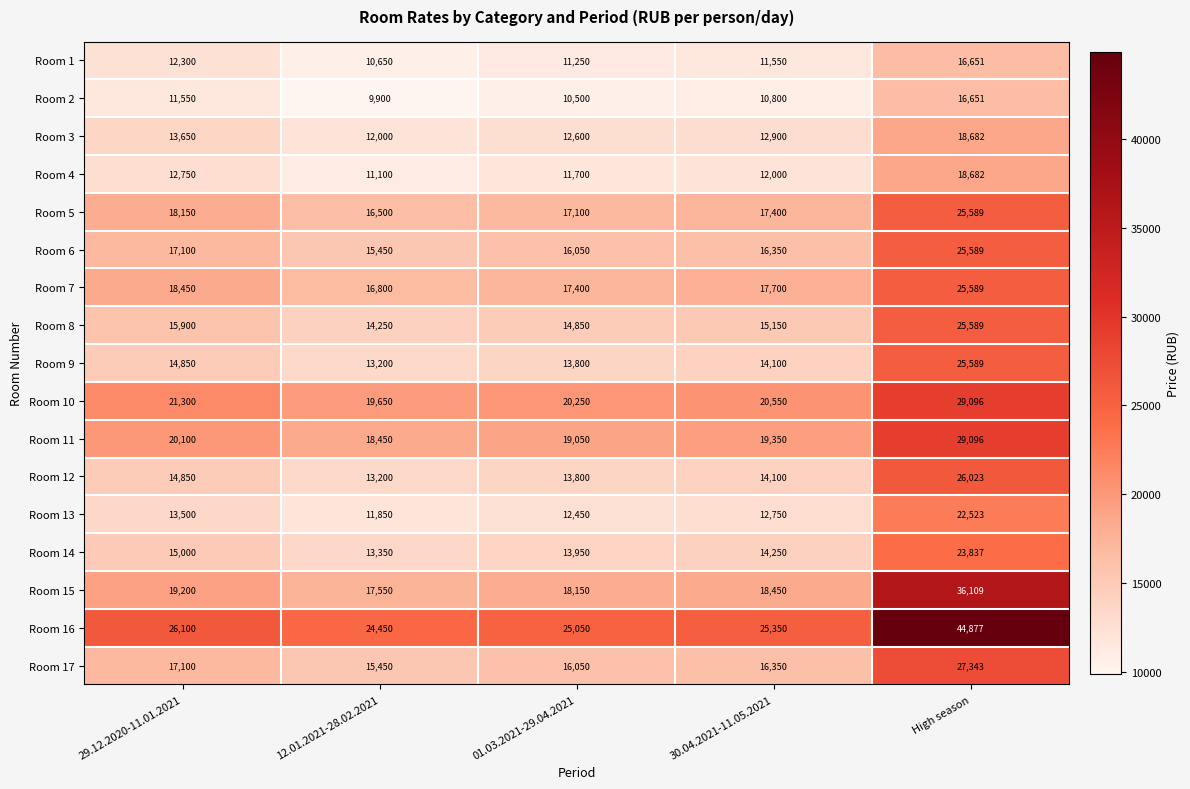

Where does the Room 1 series first go above 11550?

29.12.2020-11.01.2021